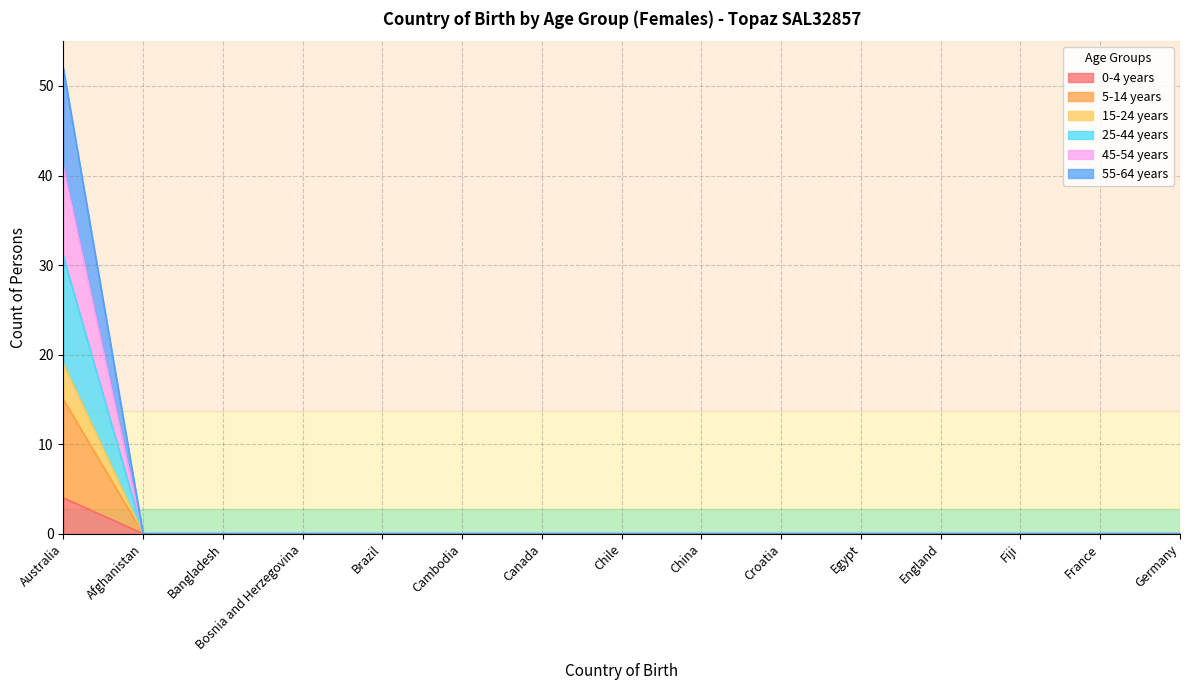

At which label does 55-64 years reach its peak?

Australia